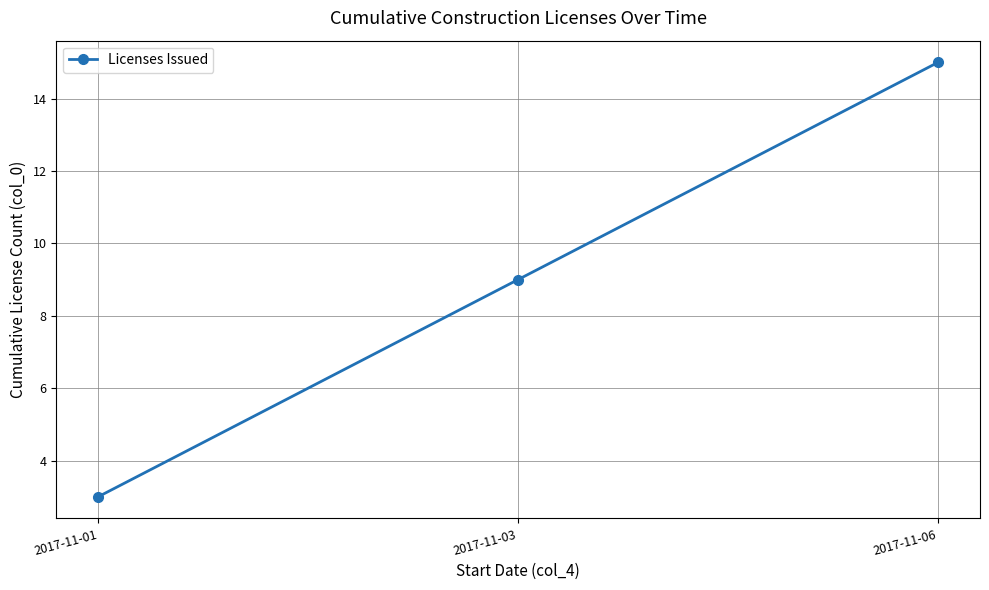

The chart shows a value of 2 at 2017-11-01. True or false?

False